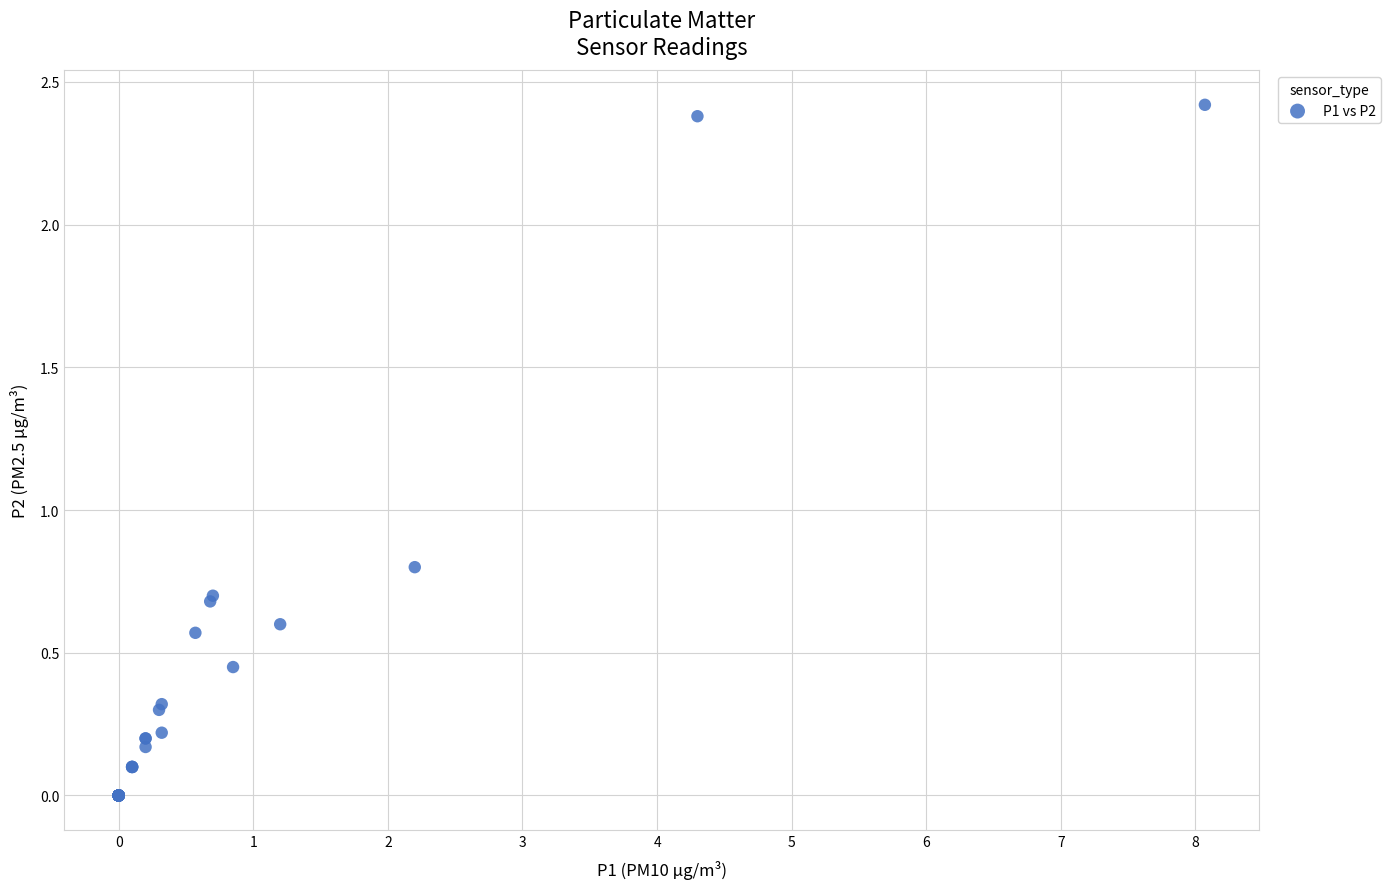

What Y value in the scatter plot is closest to 1?

0.8